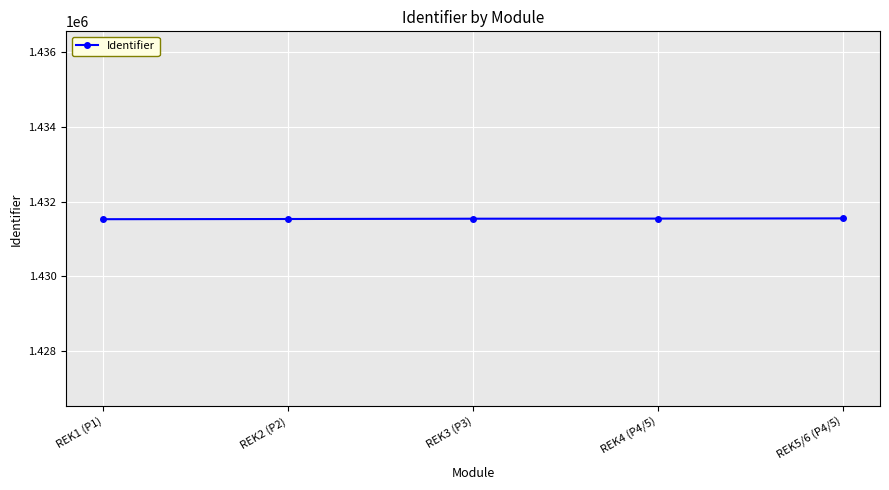

How many lines are shown in the chart?

1